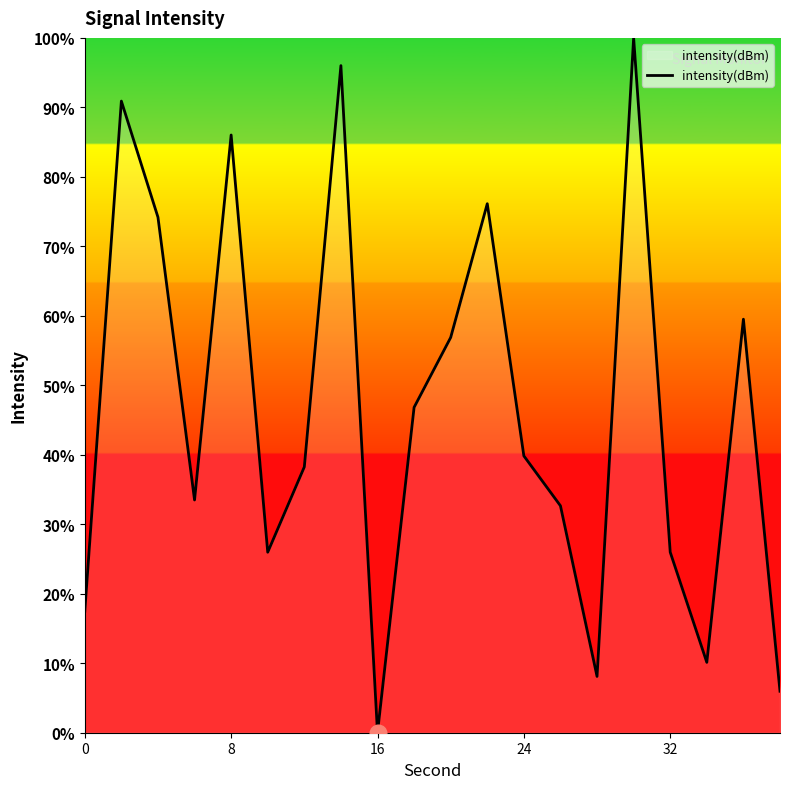

What is the maximum value shown in the chart?

100.0